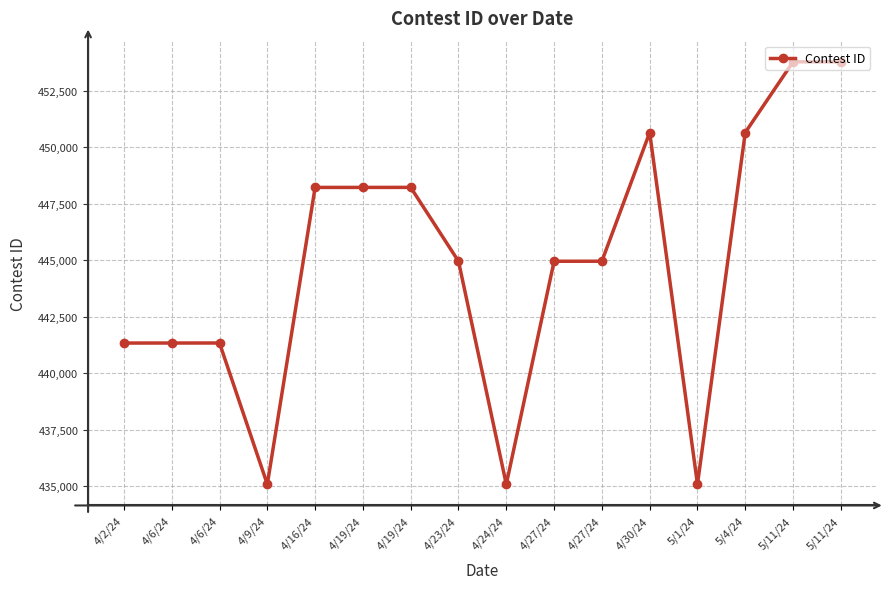

Does the chart have visible grid lines?

Yes